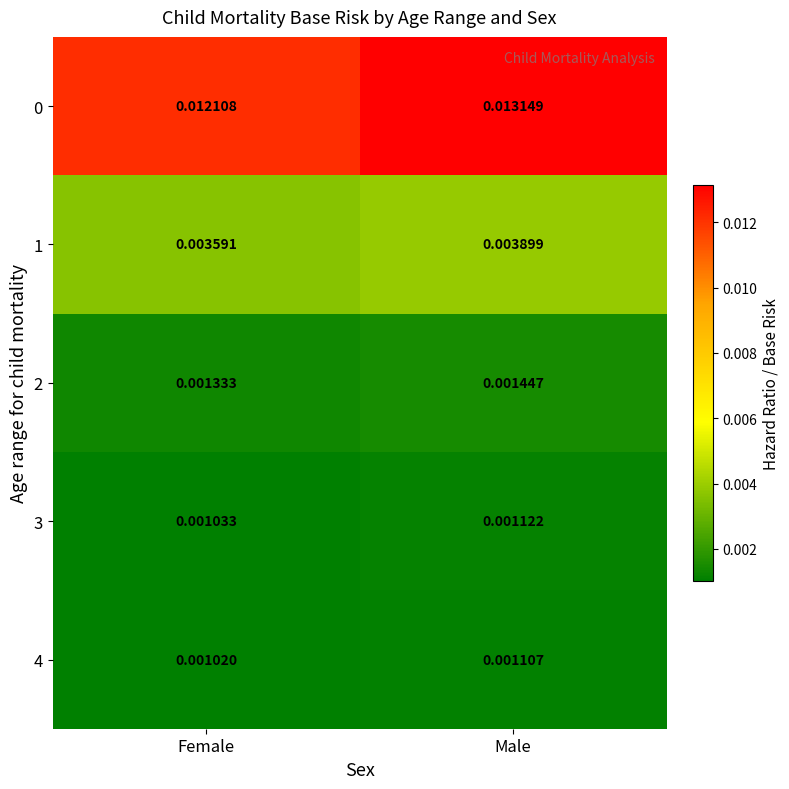

Where is 1 nearest to the value 0?

Female